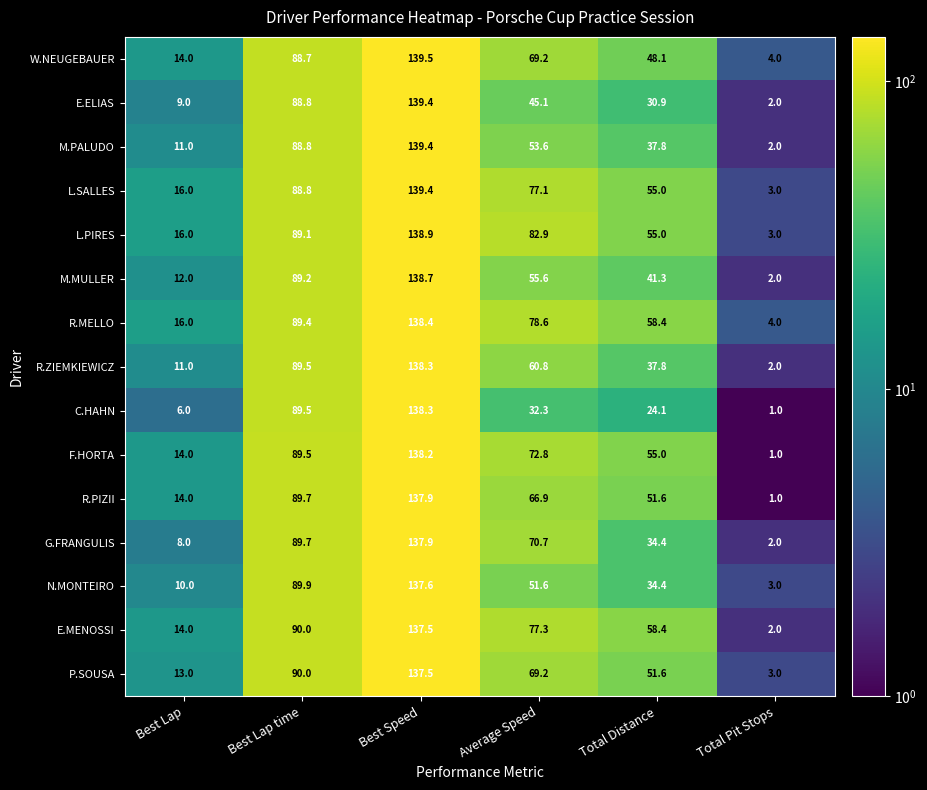

Count the number of data series in this chart.

15